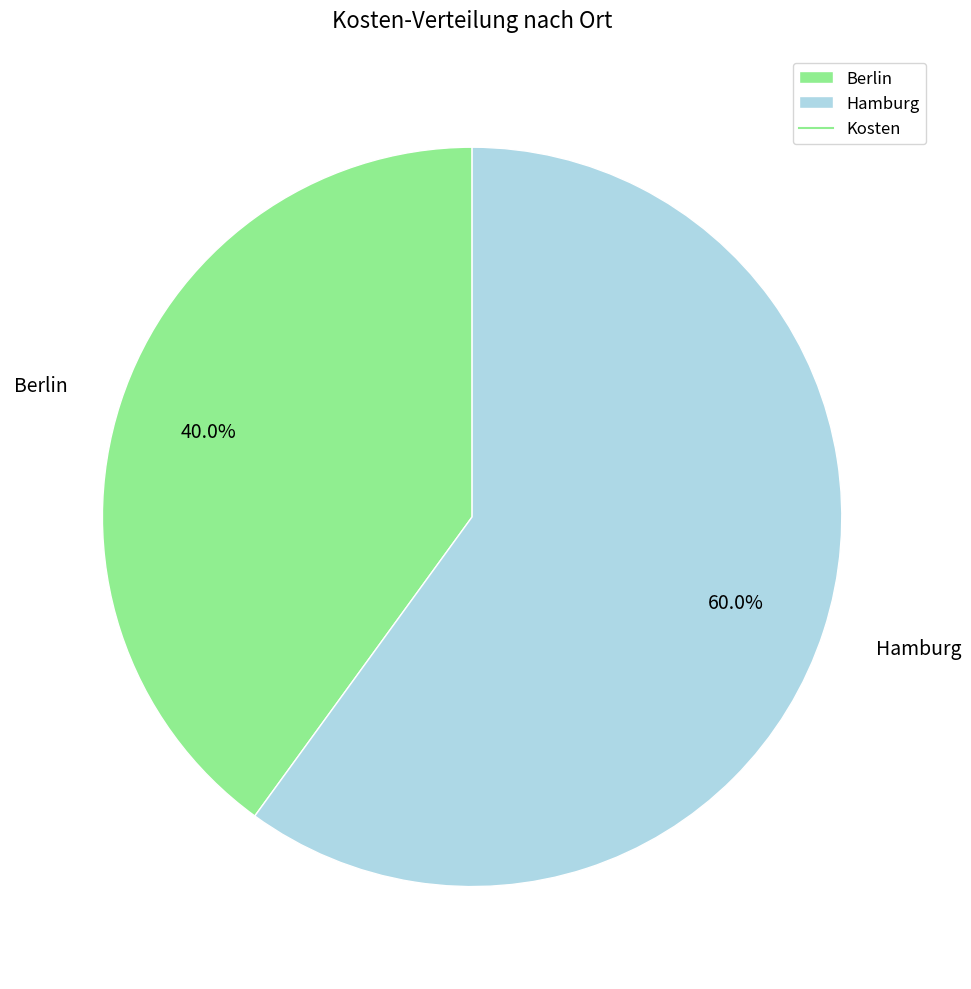

The Hamburg slice represents 69% of the pie. True or false?

False